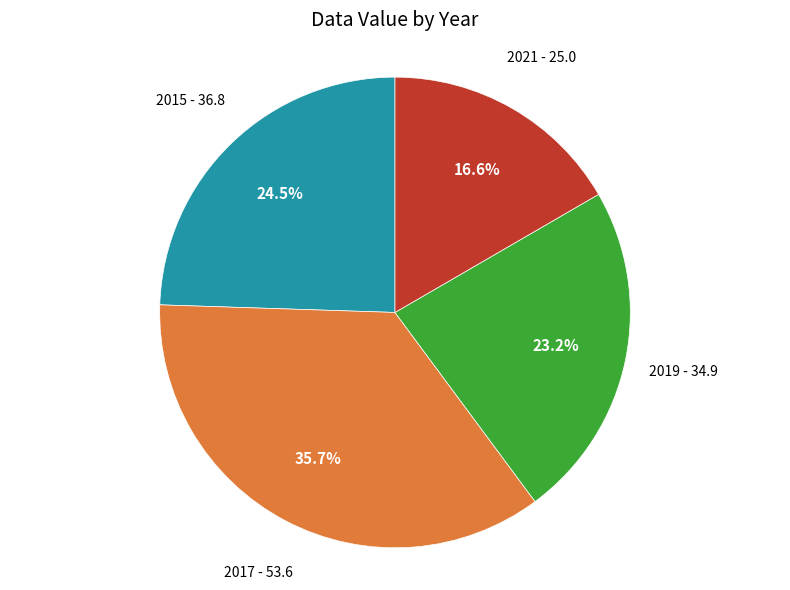

Is there any slice that represents more than half of the pie?

No